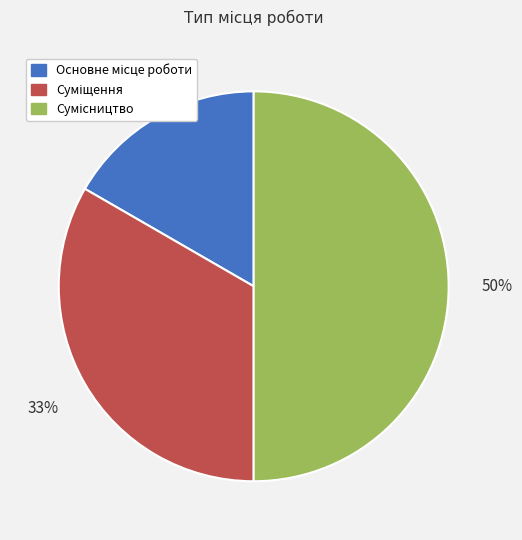

To the nearest percent, what is the difference between the largest and smallest slice percentages?

33%